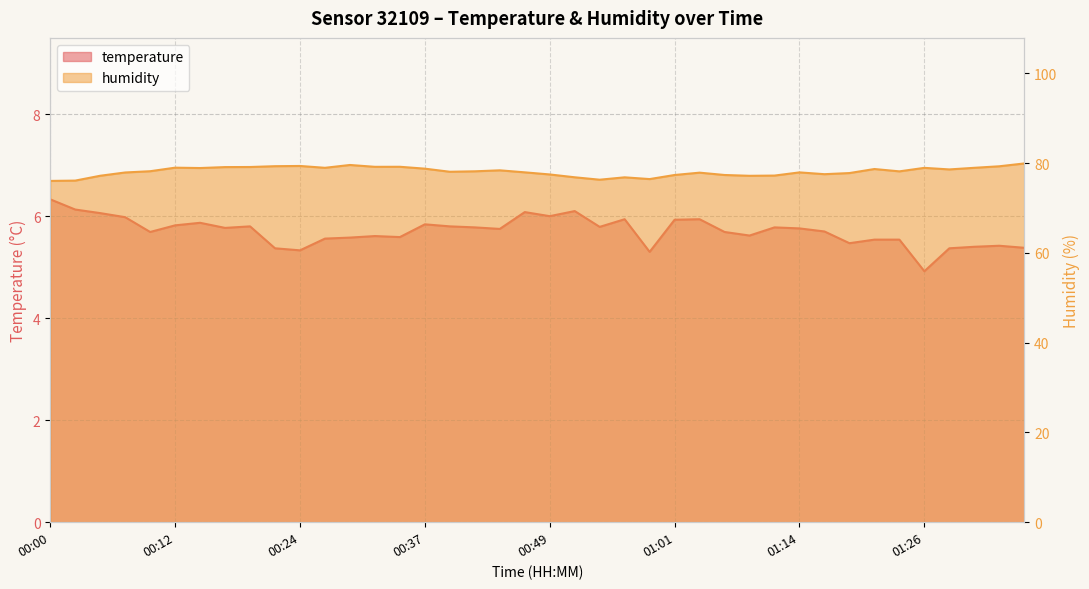

What is the difference between the second highest and minimum values in the temperature series?

1.2